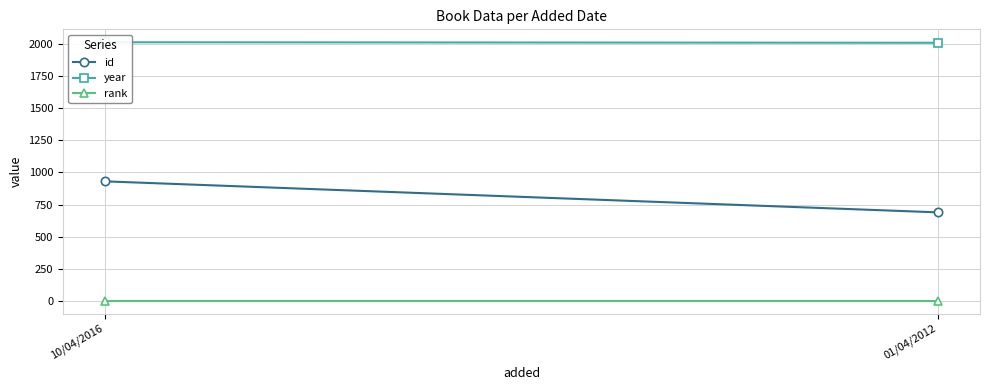

What is the label of the 2nd point from the right?

10/04/2016